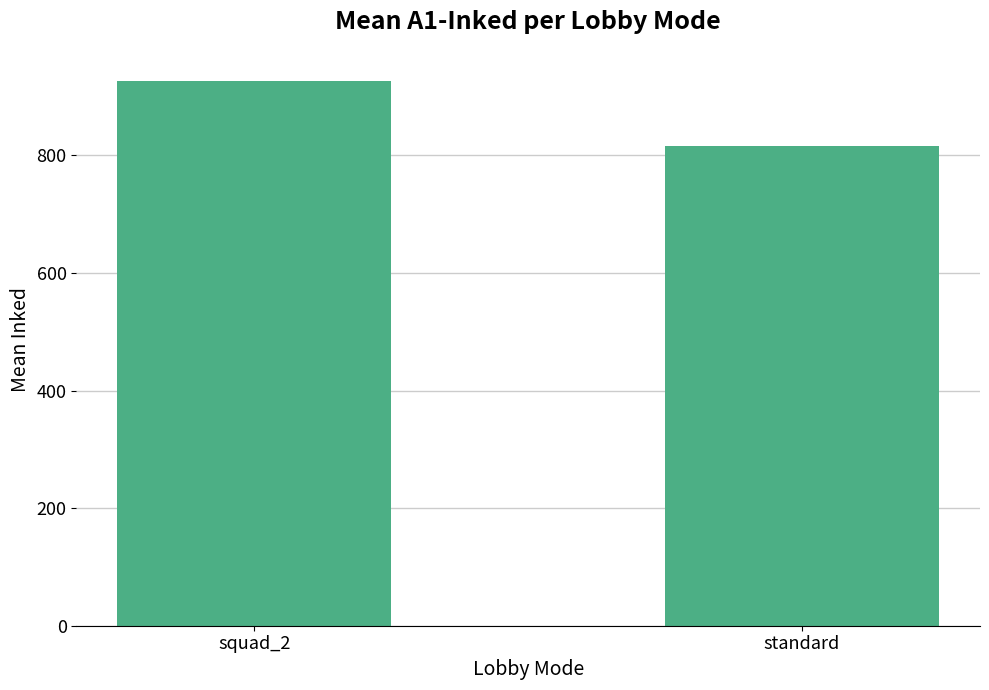

Approximately how many times larger is the value at squad_2 compared to standard?

1.1